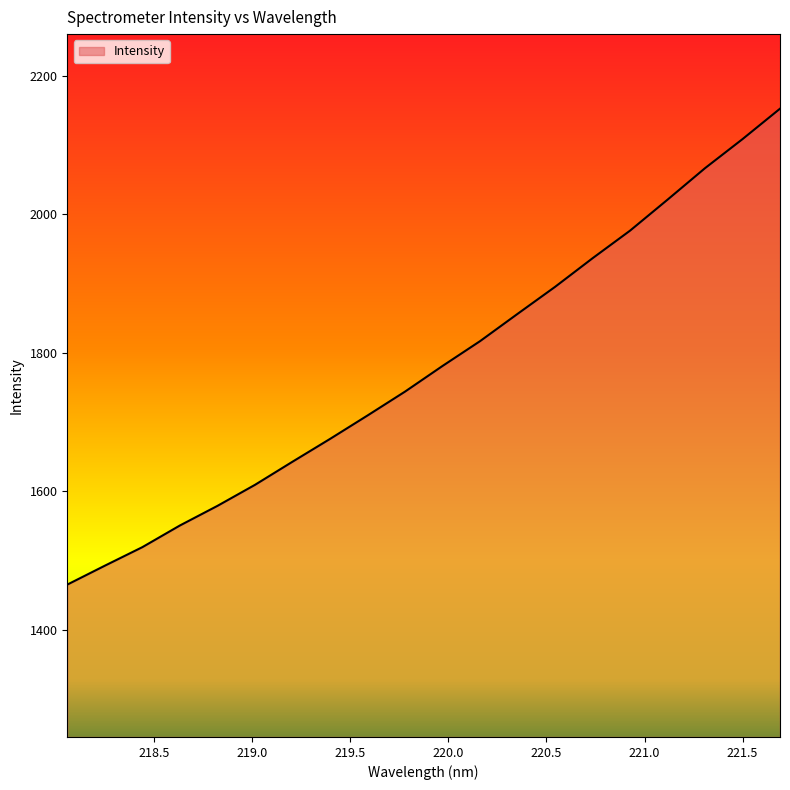

What is the minimum value shown in the chart?

1465.5